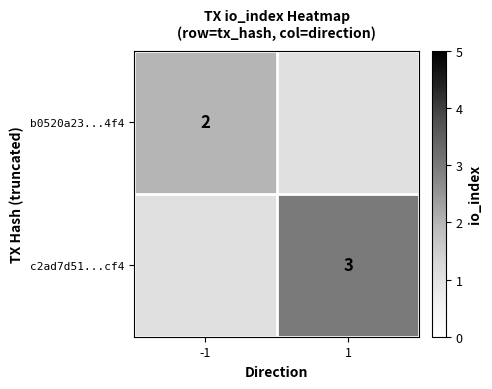

What is the greatest value displayed?

3.0